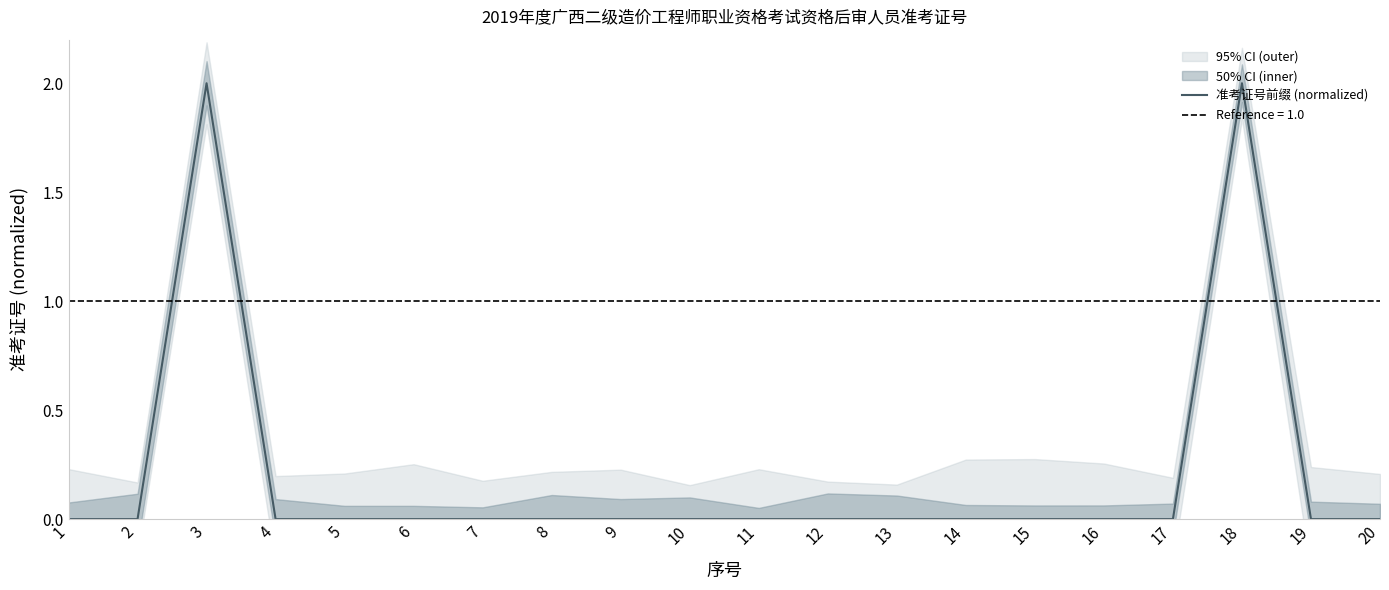

At which category does the chart reach its minimum across all series?

13